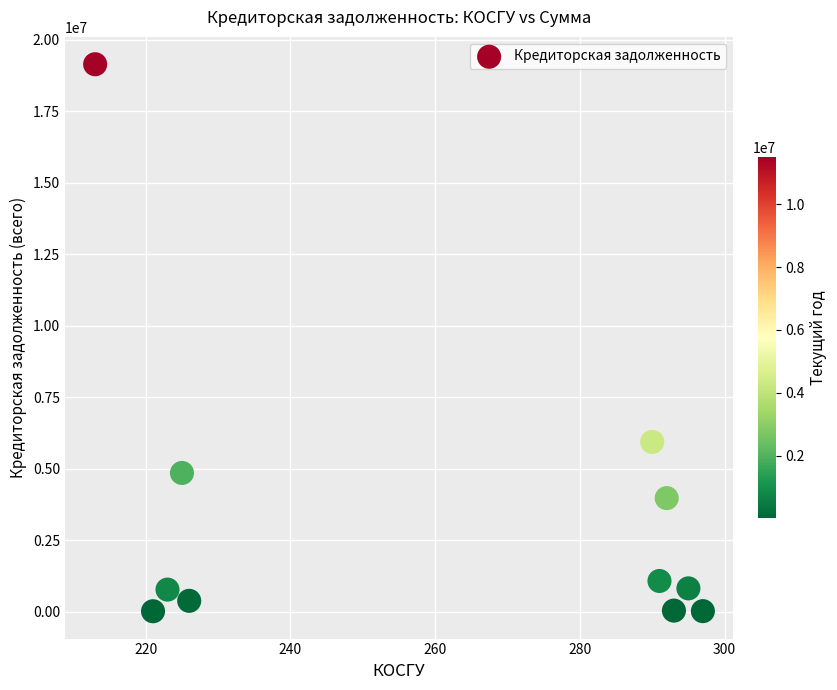

What Y value in the scatter plot is closest to 9579064?

5937263.3